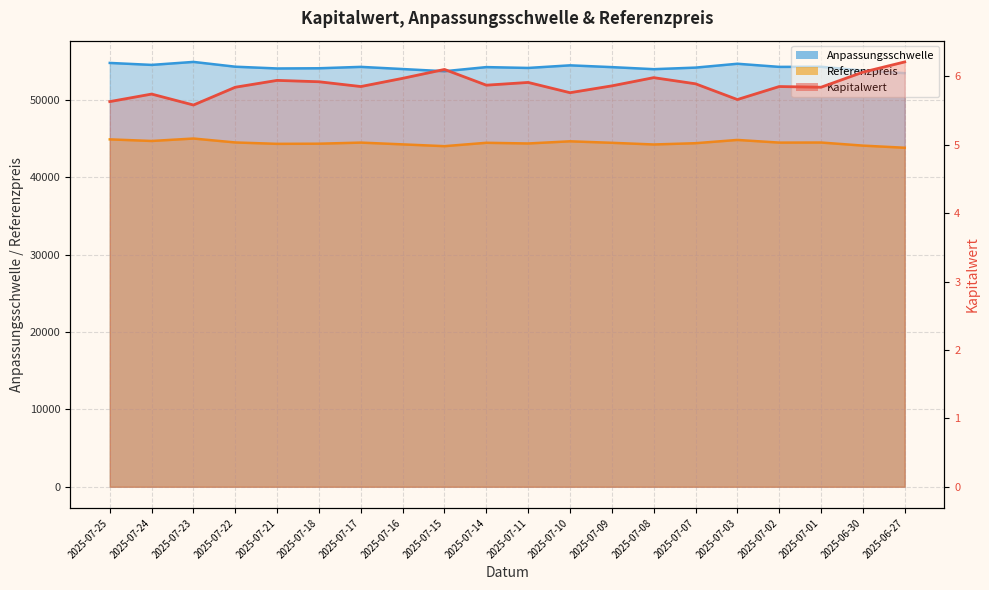

Is it true that Anpassungsschwelle equals 53990.8 at 2025-07-16?

True